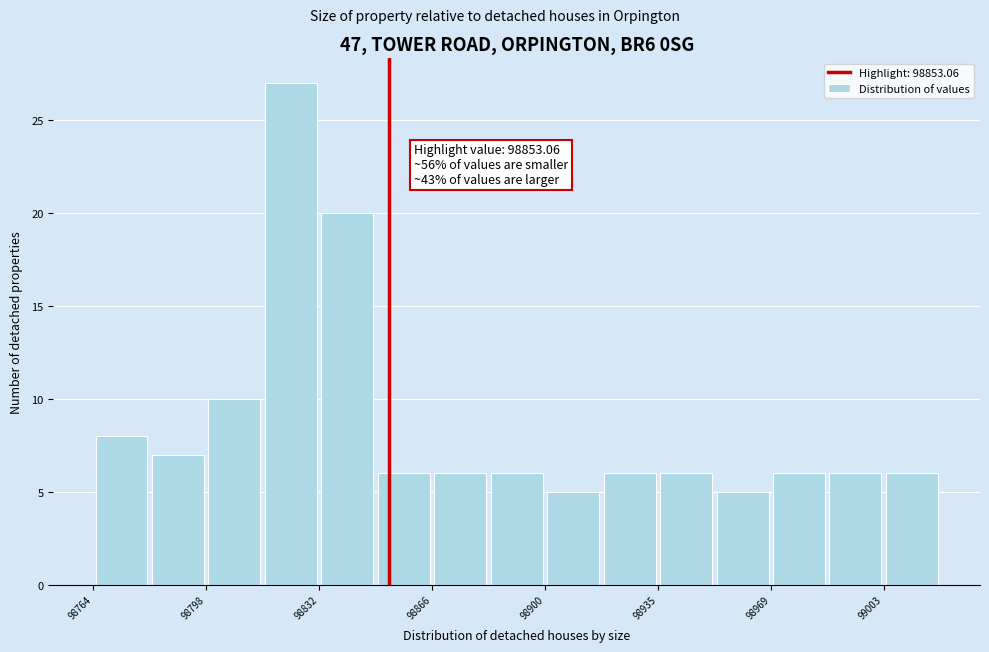

Read against the x-axis, roughly where is the centre of the tallest bar?

98825